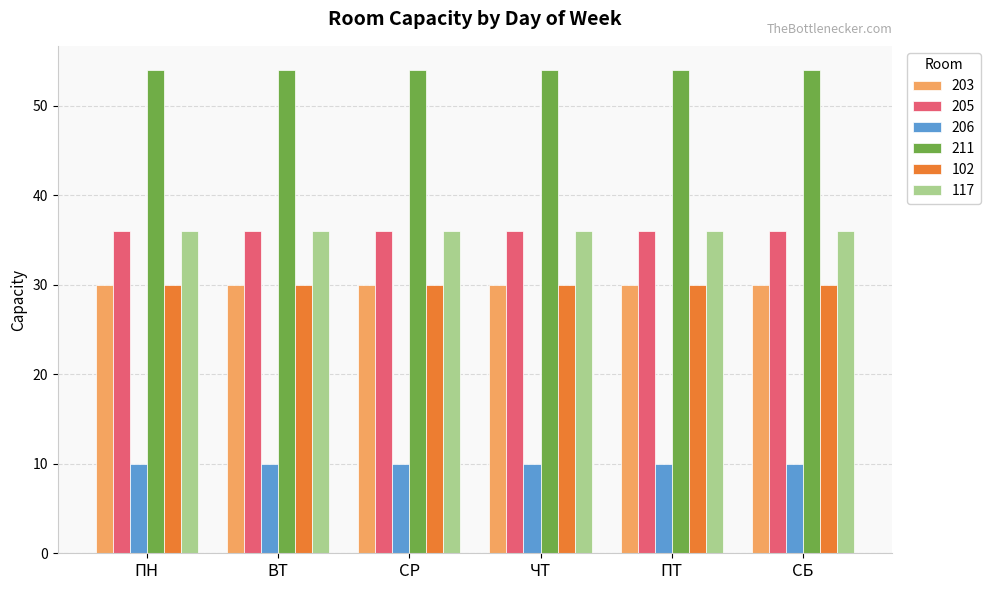

What is the maximum value shown in the chart?

54